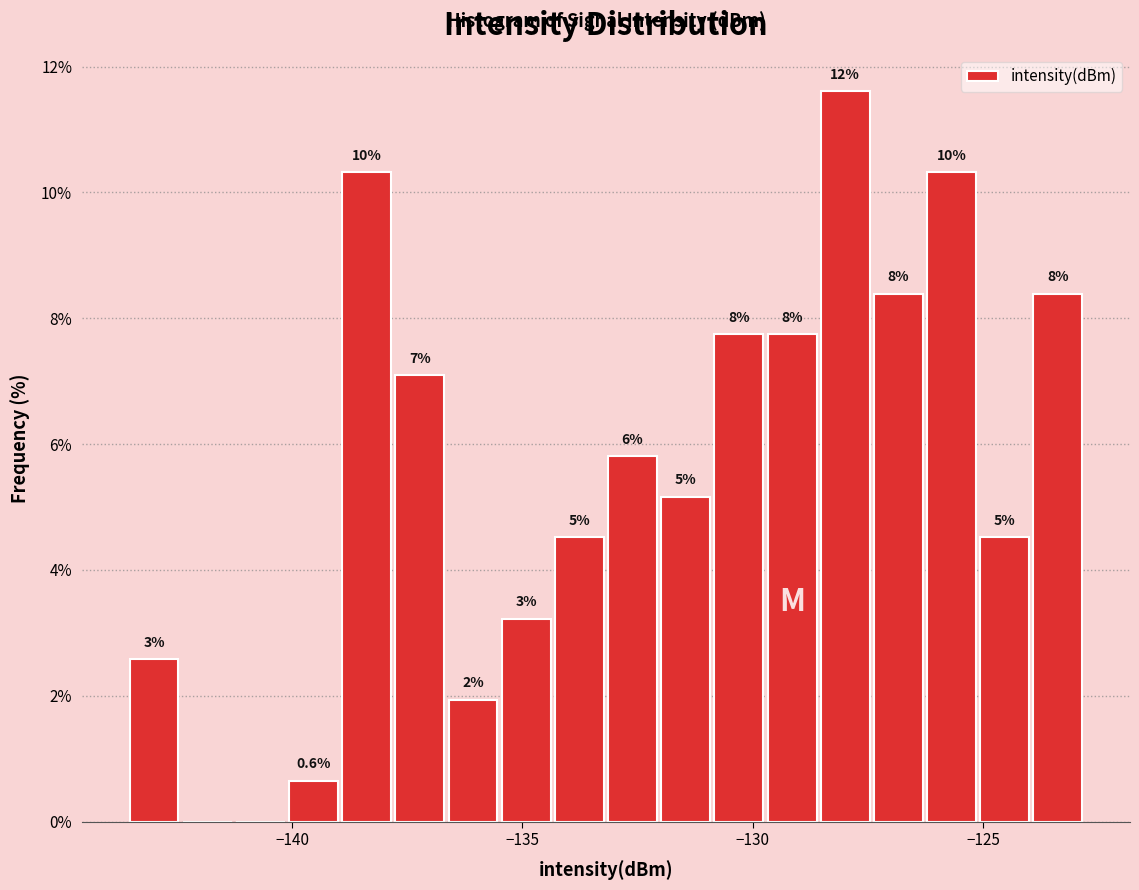

Around what value on the x-axis is the tallest bar? Give the approximate position of its centre, as read against the axis.

-128.0